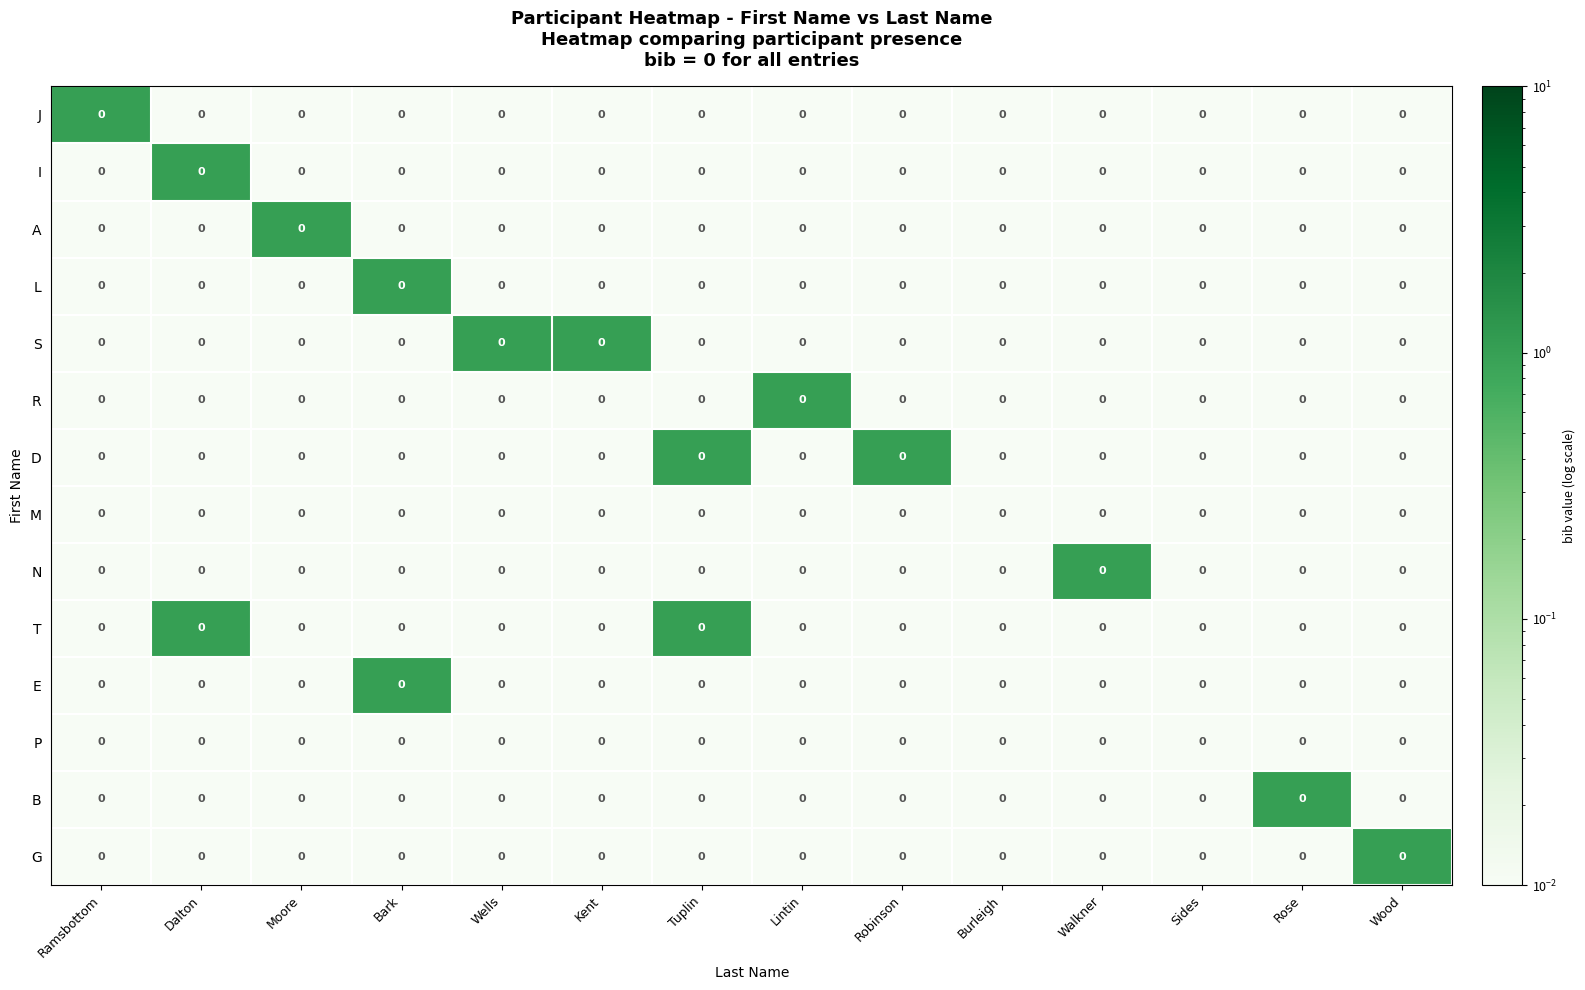

Reading left to right, list all the values displayed in this chart.

J: Ramsbottom=0.0	Dalton=0.0	Moore=0.0	Bark=0.0	Wells=0.0	Kent=0.0	Tuplin=0.0	Lintin=0.0	Robinson=0.0	Burleigh=0.0	Walkner=0.0	Sides=0.0	Rose=0.0	Wood=0.0
I: Ramsbottom=0.0	Dalton=0.0	Moore=0.0	Bark=0.0	Wells=0.0	Kent=0.0	Tuplin=0.0	Lintin=0.0	Robinson=0.0	Burleigh=0.0	Walkner=0.0	Sides=0.0	Rose=0.0	Wood=0.0
A: Ramsbottom=0.0	Dalton=0.0	Moore=0.0	Bark=0.0	Wells=0.0	Kent=0.0	Tuplin=0.0	Lintin=0.0	Robinson=0.0	Burleigh=0.0	Walkner=0.0	Sides=0.0	Rose=0.0	Wood=0.0
L: Ramsbottom=0.0	Dalton=0.0	Moore=0.0	Bark=0.0	Wells=0.0	Kent=0.0	Tuplin=0.0	Lintin=0.0	Robinson=0.0	Burleigh=0.0	Walkner=0.0	Sides=0.0	Rose=0.0	Wood=0.0
S: Ramsbottom=0.0	Dalton=0.0	Moore=0.0	Bark=0.0	Wells=0.0	Kent=0.0	Tuplin=0.0	Lintin=0.0	Robinson=0.0	Burleigh=0.0	Walkner=0.0	Sides=0.0	Rose=0.0	Wood=0.0
R: Ramsbottom=0.0	Dalton=0.0	Moore=0.0	Bark=0.0	Wells=0.0	Kent=0.0	Tuplin=0.0	Lintin=0.0	Robinson=0.0	Burleigh=0.0	Walkner=0.0	Sides=0.0	Rose=0.0	Wood=0.0
D: Ramsbottom=0.0	Dalton=0.0	Moore=0.0	Bark=0.0	Wells=0.0	Kent=0.0	Tuplin=0.0	Lintin=0.0	Robinson=0.0	Burleigh=0.0	Walkner=0.0	Sides=0.0	Rose=0.0	Wood=0.0
M: Ramsbottom=0.0	Dalton=0.0	Moore=0.0	Bark=0.0	Wells=0.0	Kent=0.0	Tuplin=0.0	Lintin=0.0	Robinson=0.0	Burleigh=0.0	Walkner=0.0	Sides=0.0	Rose=0.0	Wood=0.0
N: Ramsbottom=0.0	Dalton=0.0	Moore=0.0	Bark=0.0	Wells=0.0	Kent=0.0	Tuplin=0.0	Lintin=0.0	Robinson=0.0	Burleigh=0.0	Walkner=0.0	Sides=0.0	Rose=0.0	Wood=0.0
T: Ramsbottom=0.0	Dalton=0.0	Moore=0.0	Bark=0.0	Wells=0.0	Kent=0.0	Tuplin=0.0	Lintin=0.0	Robinson=0.0	Burleigh=0.0	Walkner=0.0	Sides=0.0	Rose=0.0	Wood=0.0
E: Ramsbottom=0.0	Dalton=0.0	Moore=0.0	Bark=0.0	Wells=0.0	Kent=0.0	Tuplin=0.0	Lintin=0.0	Robinson=0.0	Burleigh=0.0	Walkner=0.0	Sides=0.0	Rose=0.0	Wood=0.0
P: Ramsbottom=0.0	Dalton=0.0	Moore=0.0	Bark=0.0	Wells=0.0	Kent=0.0	Tuplin=0.0	Lintin=0.0	Robinson=0.0	Burleigh=0.0	Walkner=0.0	Sides=0.0	Rose=0.0	Wood=0.0
B: Ramsbottom=0.0	Dalton=0.0	Moore=0.0	Bark=0.0	Wells=0.0	Kent=0.0	Tuplin=0.0	Lintin=0.0	Robinson=0.0	Burleigh=0.0	Walkner=0.0	Sides=0.0	Rose=0.0	Wood=0.0
G: Ramsbottom=0.0	Dalton=0.0	Moore=0.0	Bark=0.0	Wells=0.0	Kent=0.0	Tuplin=0.0	Lintin=0.0	Robinson=0.0	Burleigh=0.0	Walkner=0.0	Sides=0.0	Rose=0.0	Wood=0.0